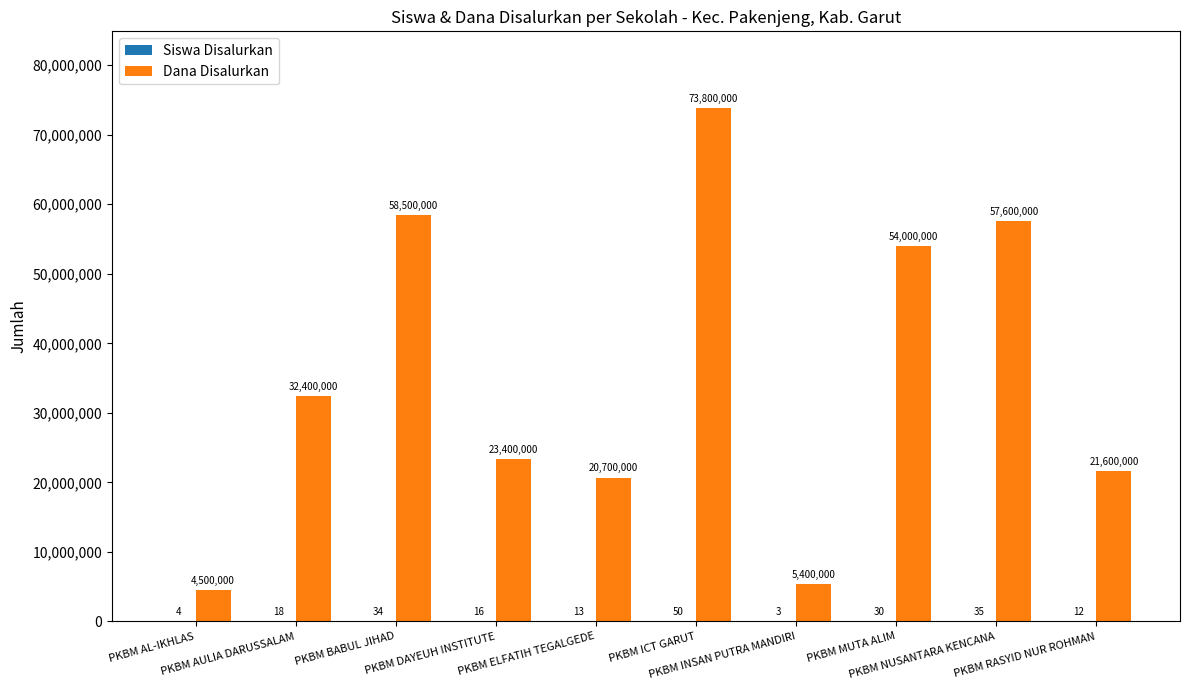

What is the maximum value shown in the chart?

73800000